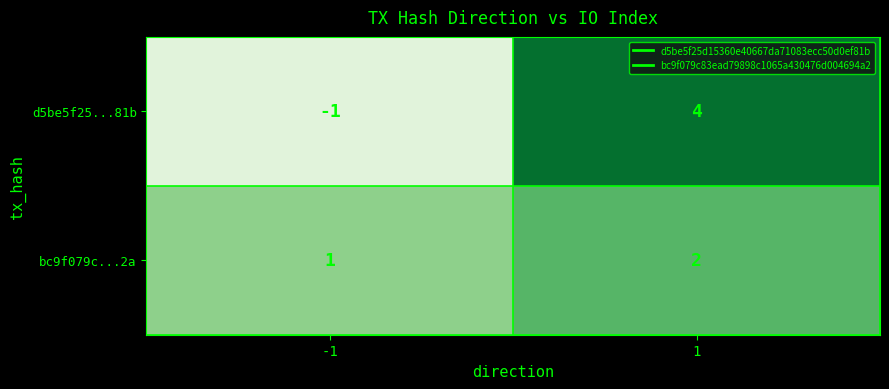

At -1, list the series in order from largest to smallest.

bc9f079c...2a, d5be5f25...81b